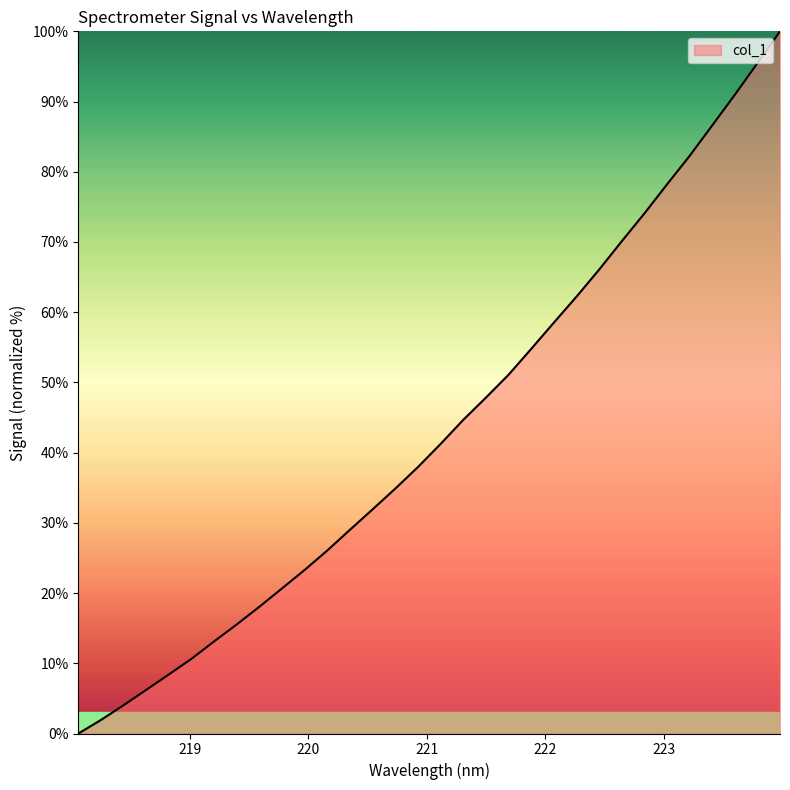

What is the maximum value shown in the chart?

100.0